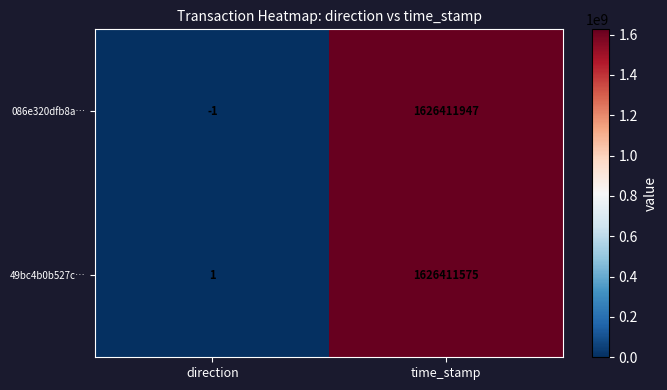

At which label does 086e320dfb8a… reach its peak?

time_stamp